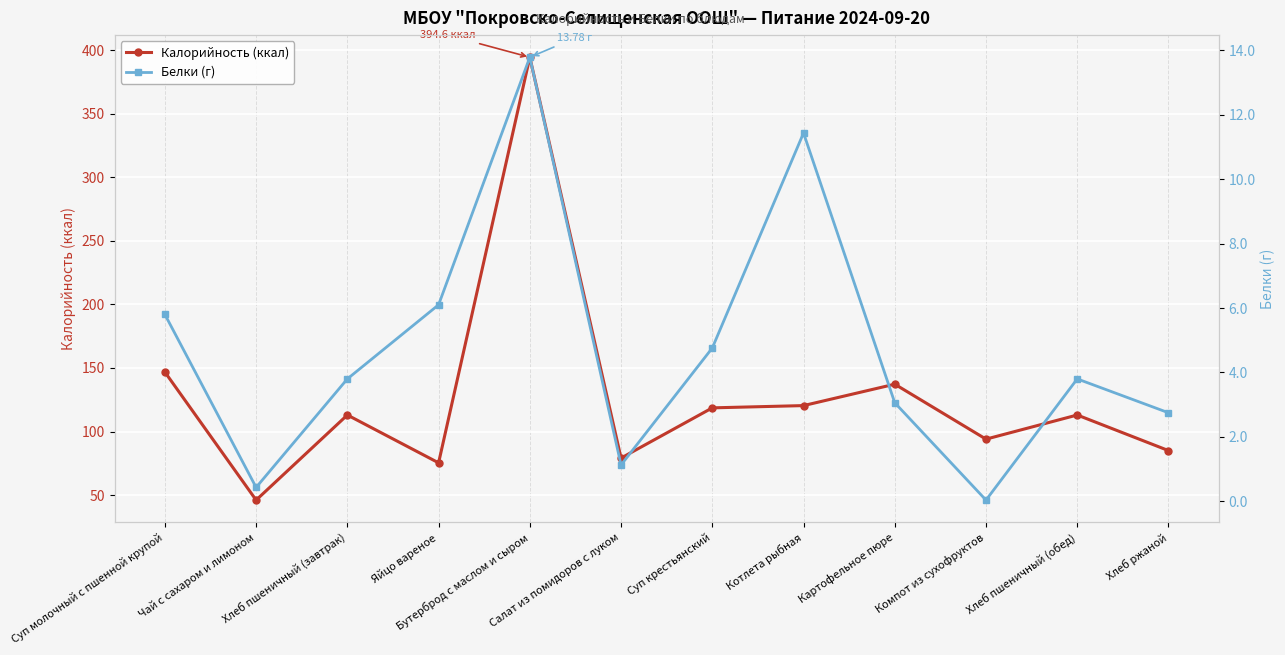

What value does the Калорийность (ккал) series have at Чай с сахаром и лимоном?

46.0